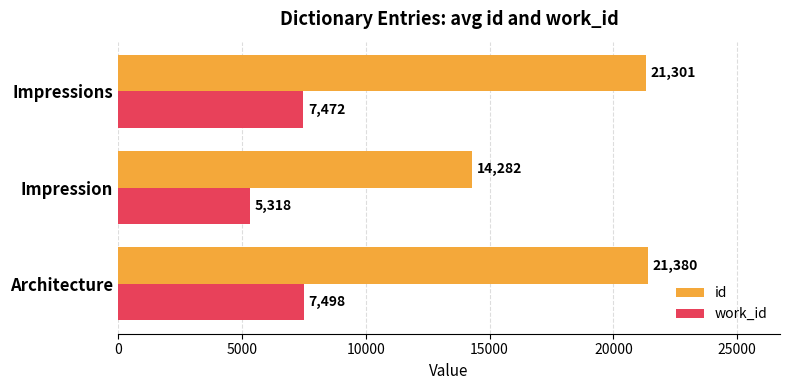

How many series are shown in this chart?

2